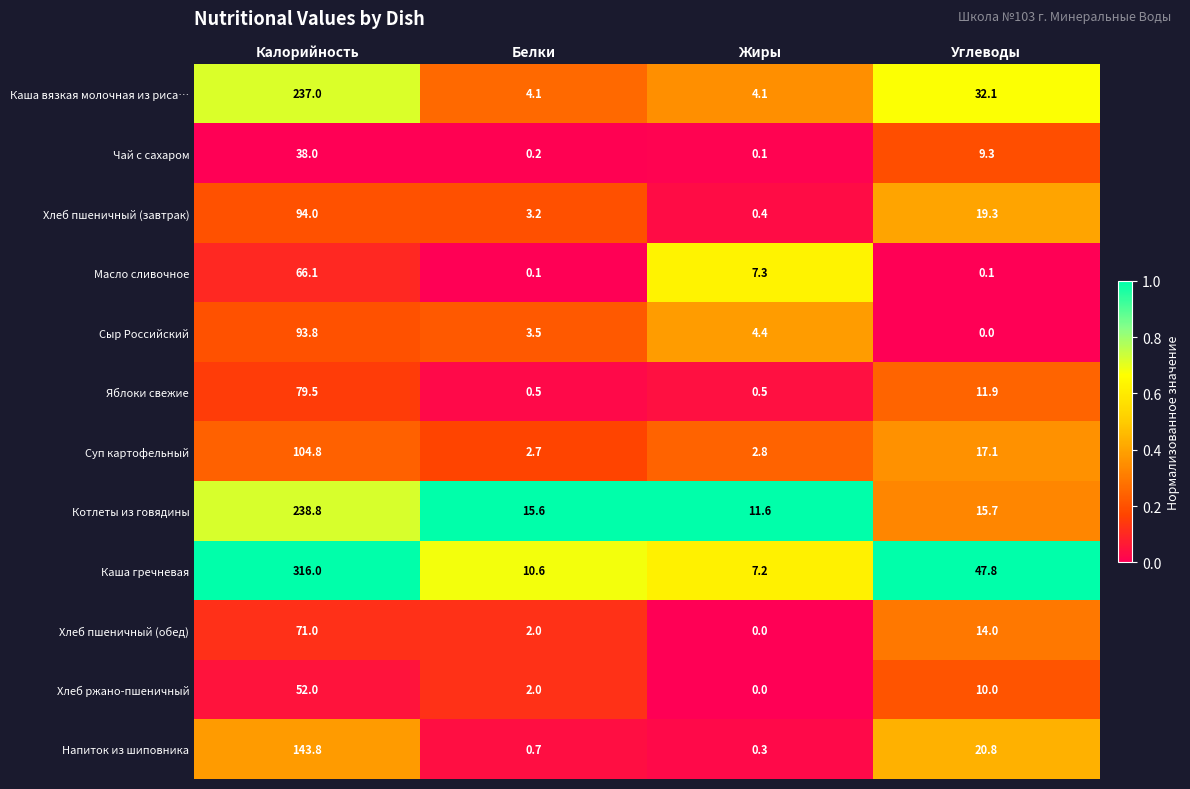

What is the sum of the Котлеты из говядины values at Белки and Жиры?

27.2